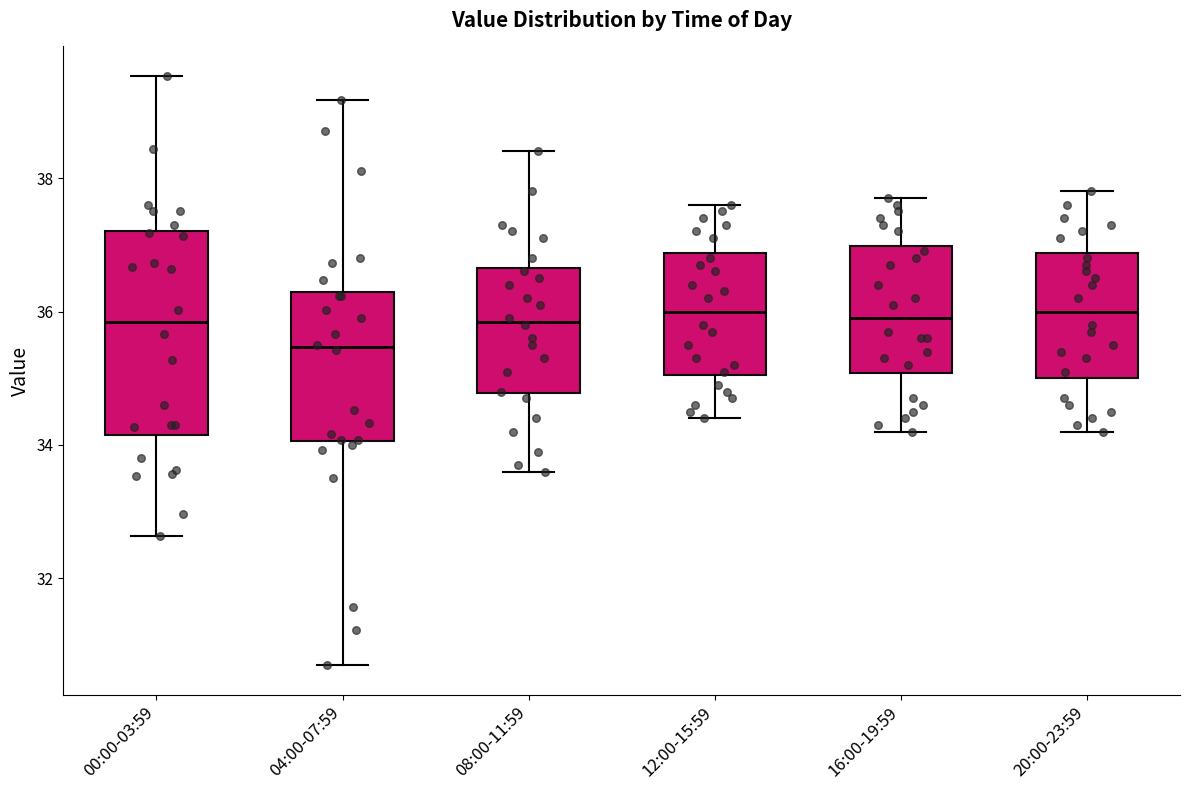

Which box is the tallest, from its lower edge to its upper edge?

00:00-03:59